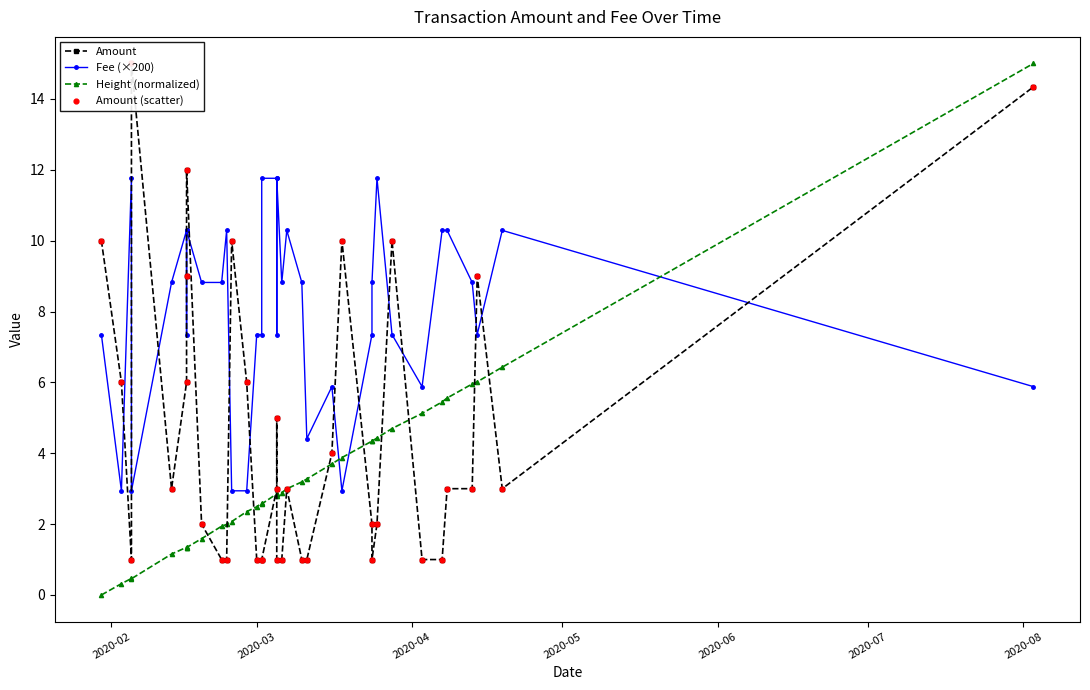

At how many categories does at least one series exceed 13?

2